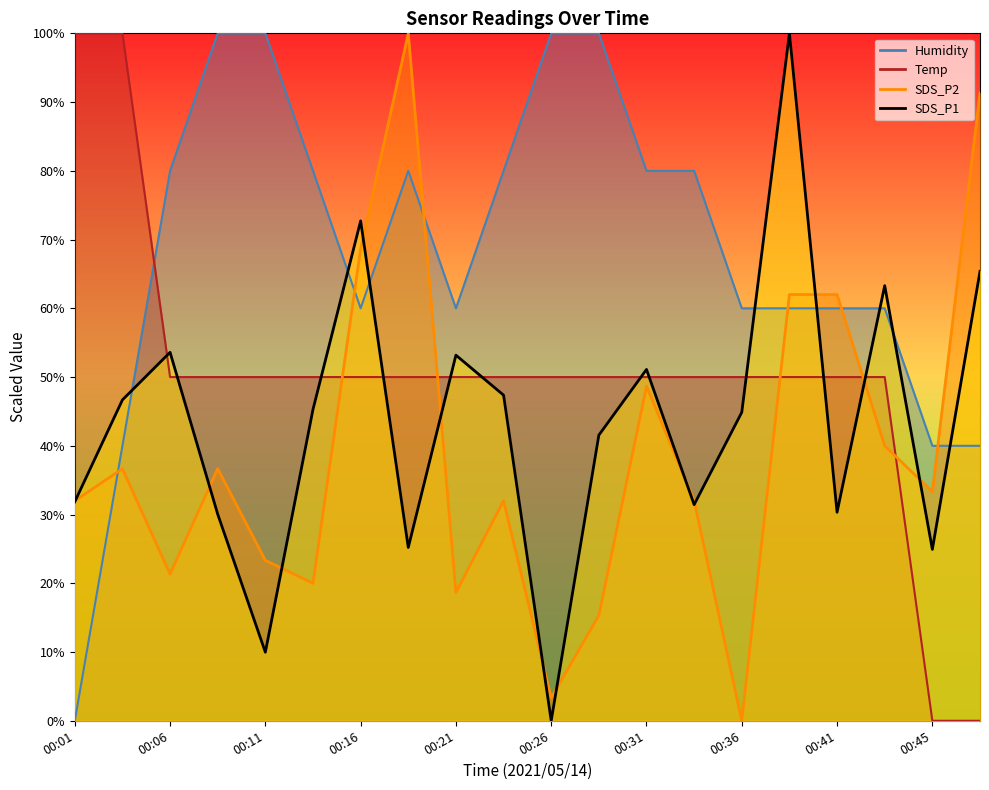

Which series changed the most between 00:01 and 00:33?

Humidity